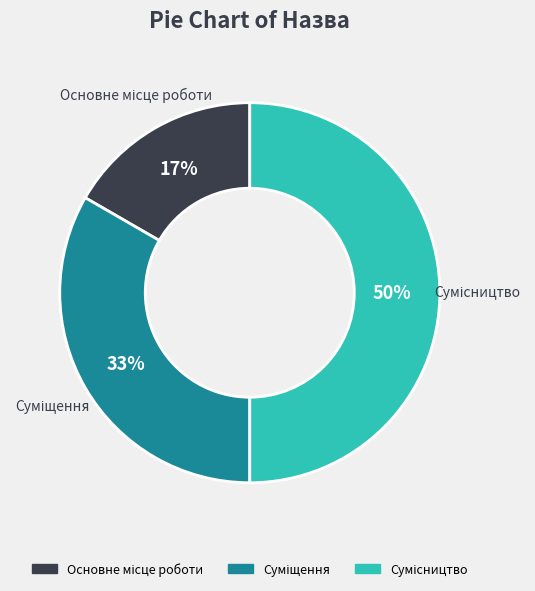

Count the number of slices in the pie.

3